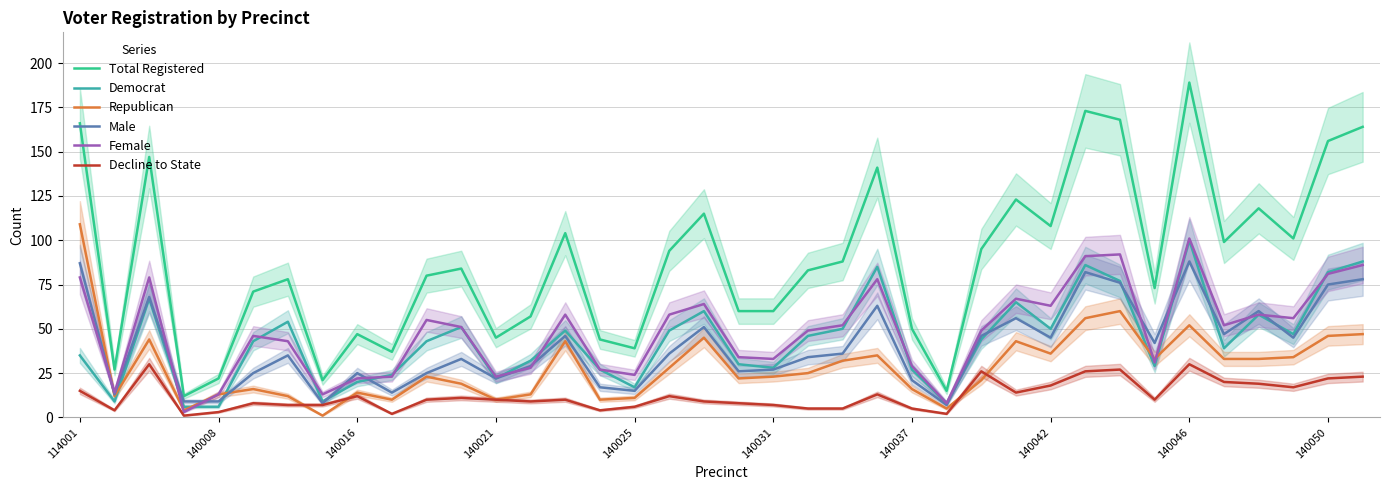

Reading left to right, list all the values displayed in this chart.

Total Registered: 166	27	147	12	22	71	78	21	47	37	80	84	45	57	104	44	39	94	115	60	60	83	88	141	50	15	95	123	108	173	168	73	189	99	118	101	156	164
Democrat: 35	9	67	6	6	43	54	9	20	24	43	51	22	32	49	27	17	49	60	30	28	46	50	85	27	8	44	65	50	86	77	29	100	39	58	47	82	88
Republican: 109	12	44	4	13	16	12	1	14	10	23	19	10	13	43	10	11	28	45	22	23	25	32	35	16	5	21	43	36	56	60	33	52	33	33	34	46	47
Male: 87	13	68	9	9	25	35	8	25	14	25	33	22	29	46	17	15	36	51	26	27	34	36	63	21	7	46	56	45	82	76	42	88	47	60	45	75	78
Female: 79	14	79	3	13	46	43	13	22	23	55	51	23	28	58	27	24	58	64	34	33	49	52	78	29	8	49	67	63	91	92	31	101	52	58	56	81	86
Decline to State: 15	4	30	1	3	8	7	7	12	2	10	11	10	9	10	4	6	12	9	8	7	5	5	13	5	2	26	14	18	26	27	10	30	20	19	17	22	23